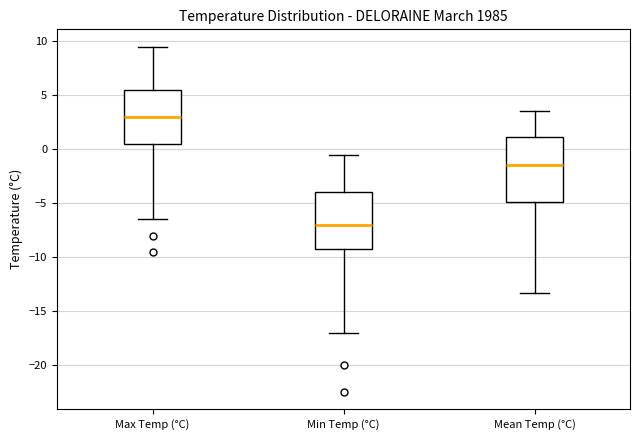

Which box's median line is the lowest?

Min Temp (°C)